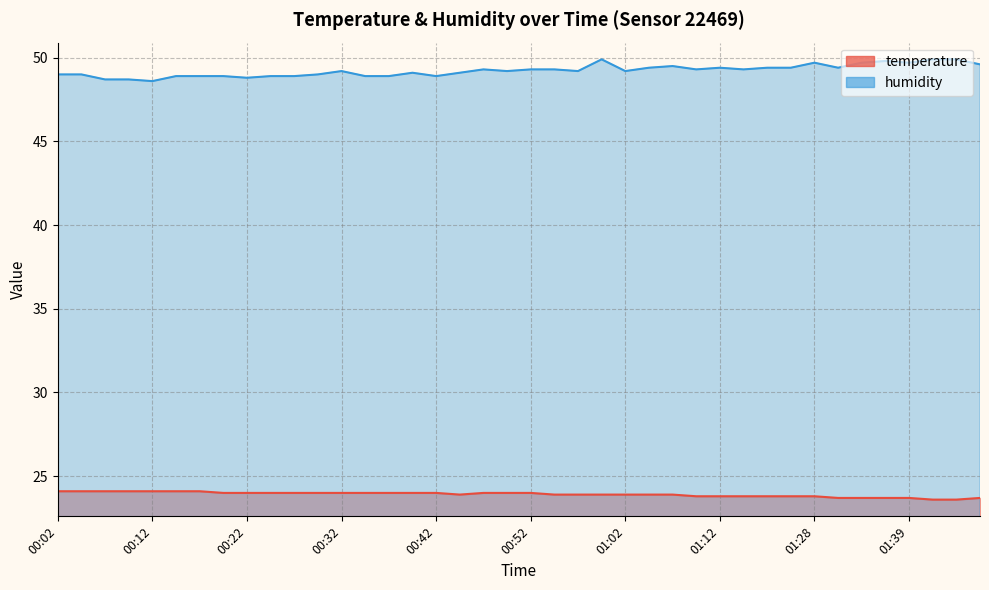

What is the difference between the maximum and second lowest values in the humidity series?

1.2